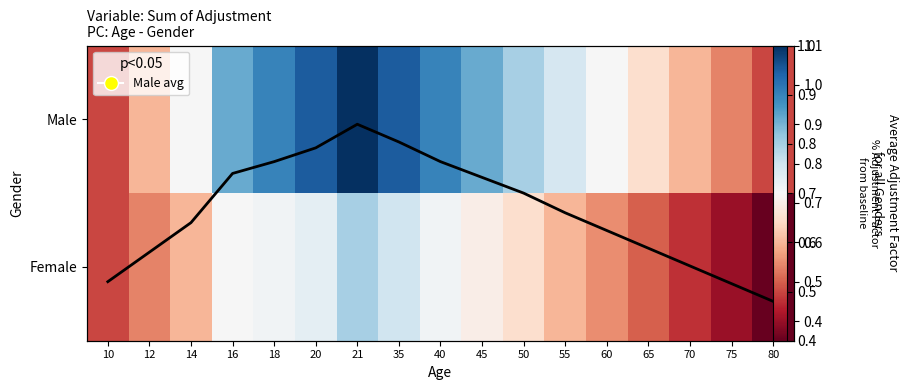

What is the lowest value of the Female series?

0.4